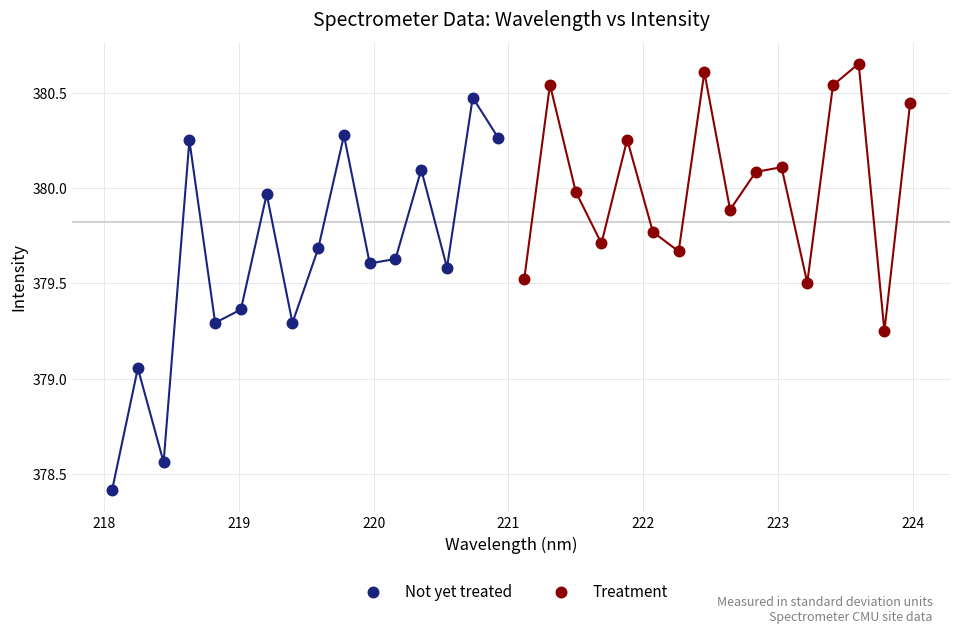

Which series has the widest spread of Y values?

Not yet treated